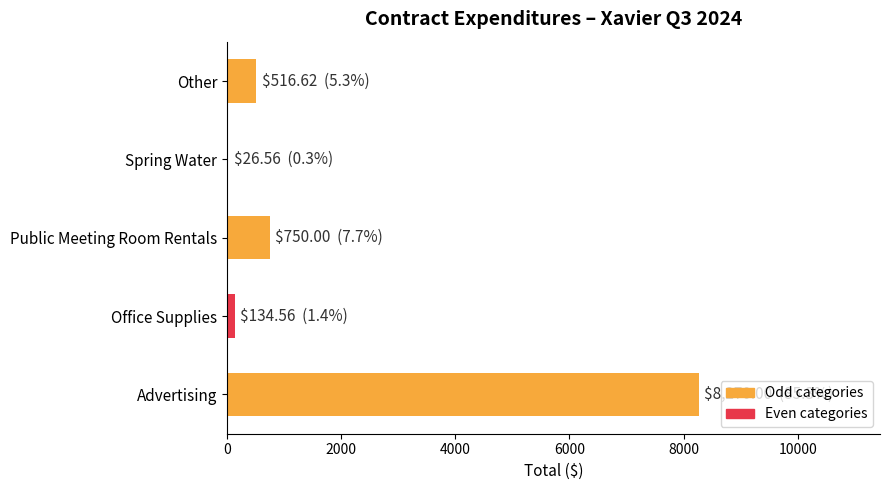

What is the approximate value at Public Meeting Room Rentals?

750.0